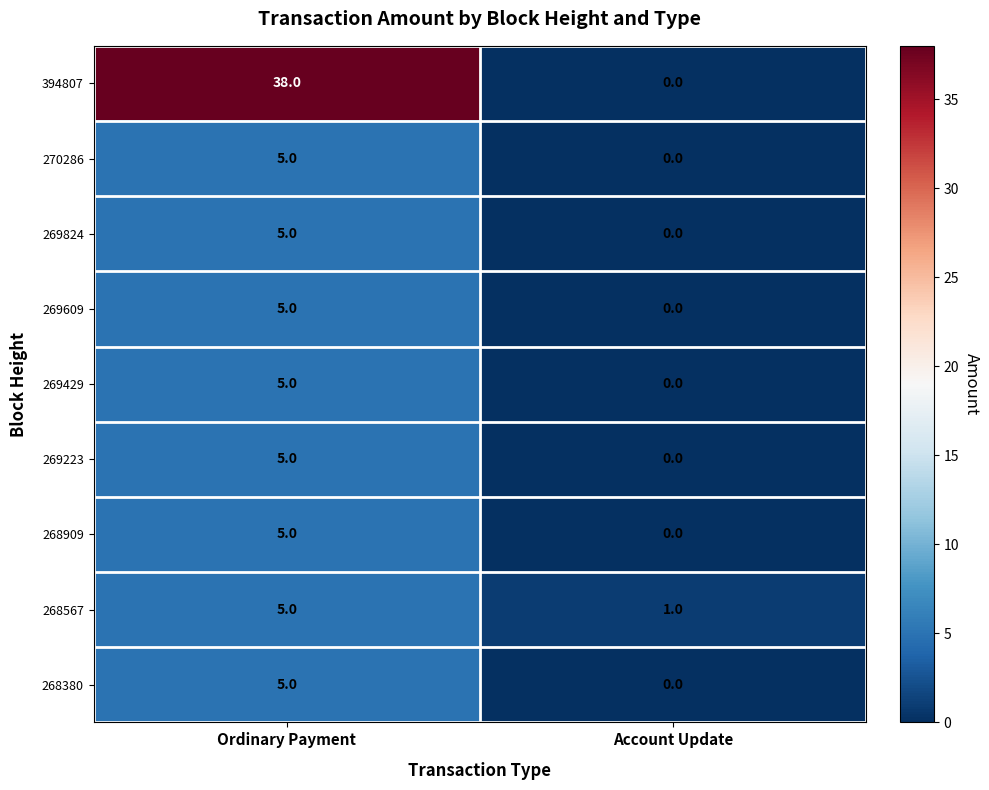

Which label corresponds to the largest value in the chart?

Ordinary Payment